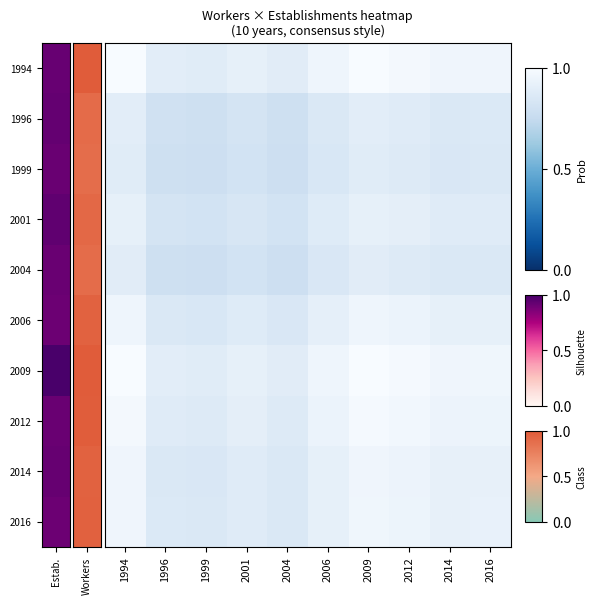

Which category has the highest value across all series?

2009